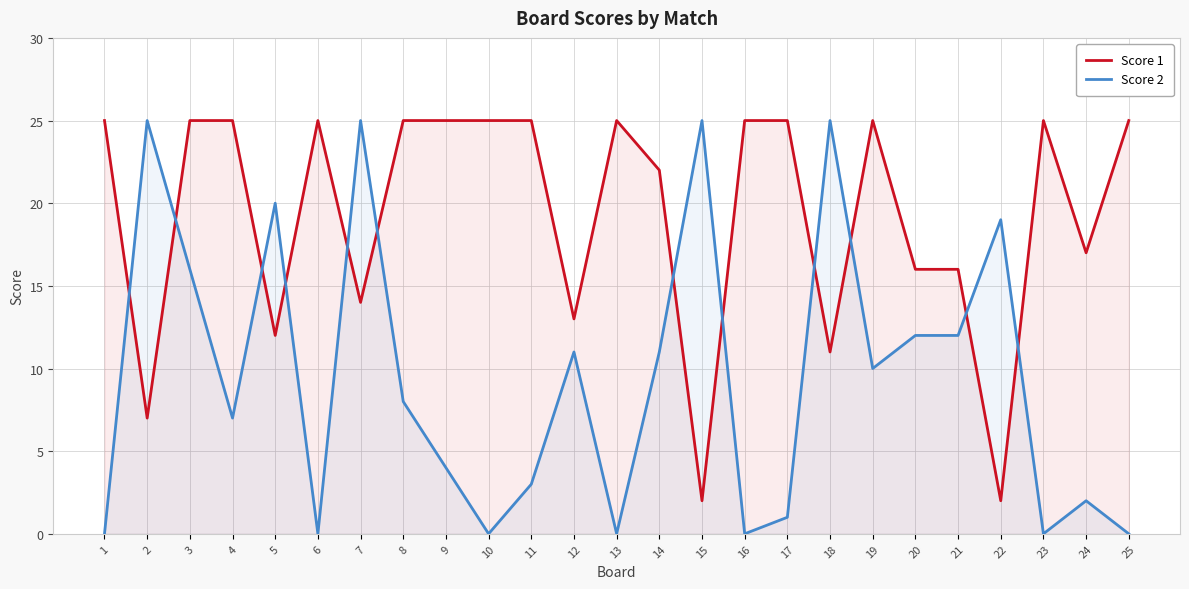

Does the chart have visible grid lines?

Yes